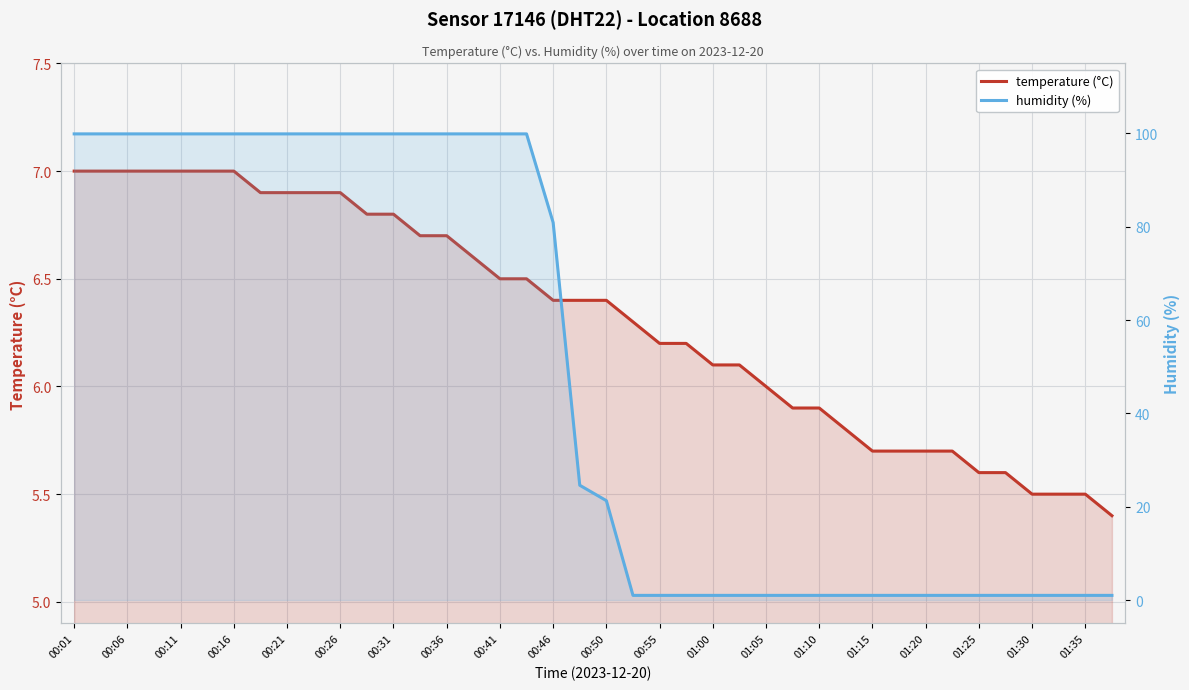

Is it true that temperature (°C) equals 8.4 at 01:35?

False